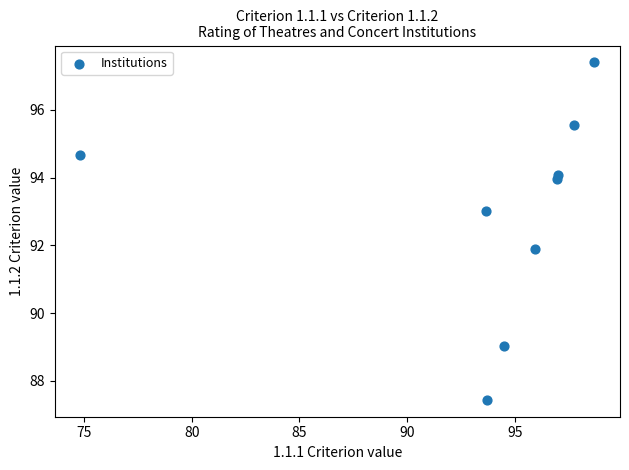

What Y value in the scatter plot is closest to 92?

91.9